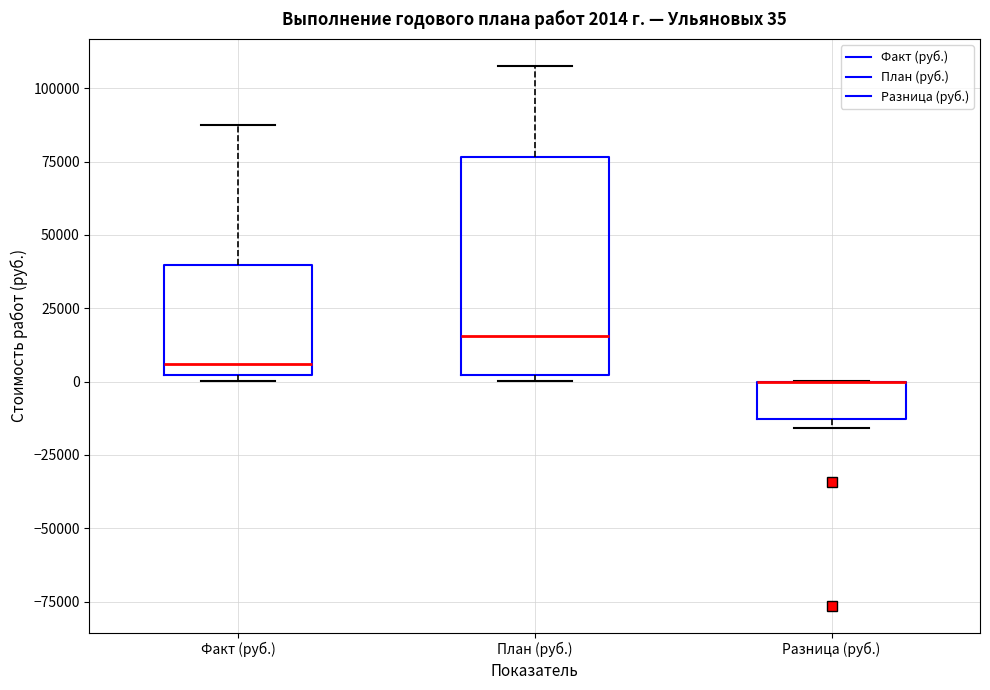

Which box is the tallest, from its lower edge to its upper edge?

План (руб.)